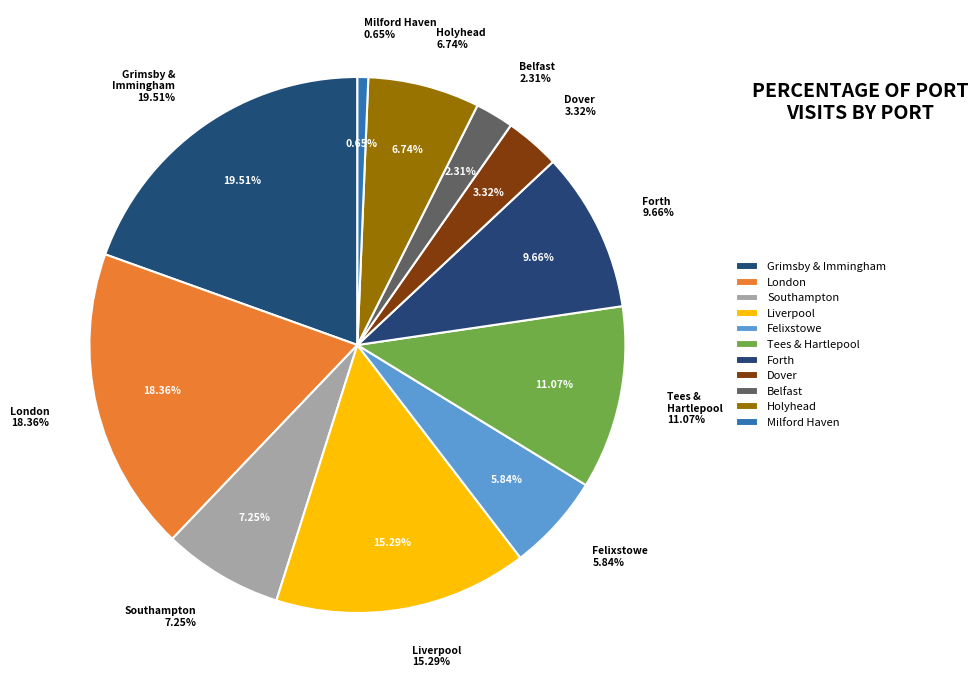

The Portsmouth slice represents 1% of the pie. True or false?

False